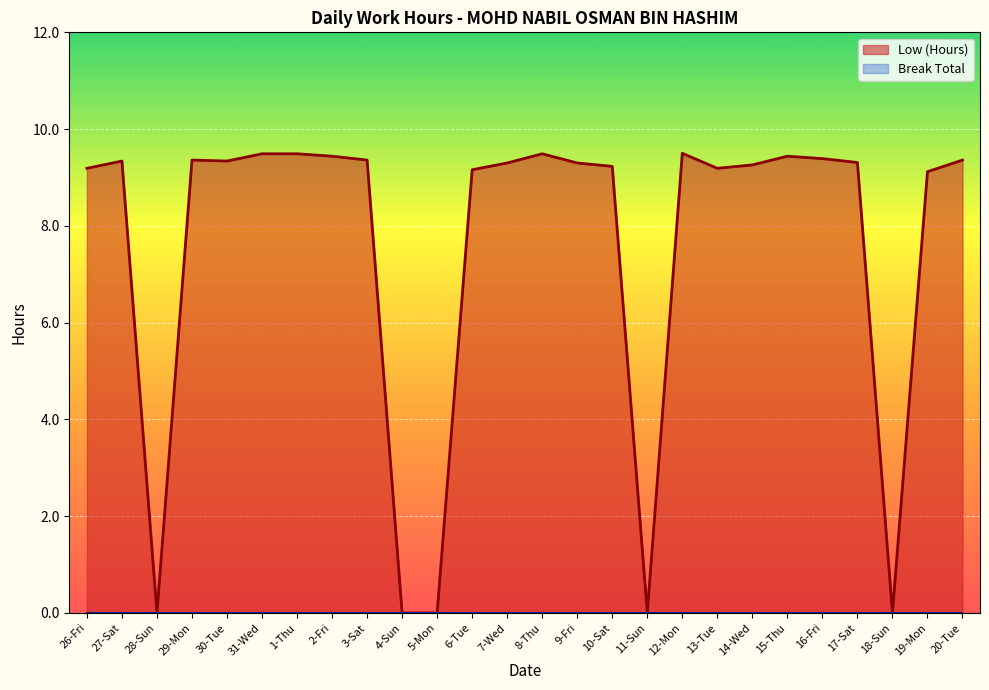

Reading left to right, what are all the values shown in this chart?

9.2	9.3	0.0	9.4	9.3	9.5	9.5	9.4	9.4	0.0	0.0	9.2	9.3	9.5	9.3	9.2	0.0	9.5	9.2	9.3	9.4	9.4	9.3	0.0	9.1	9.4